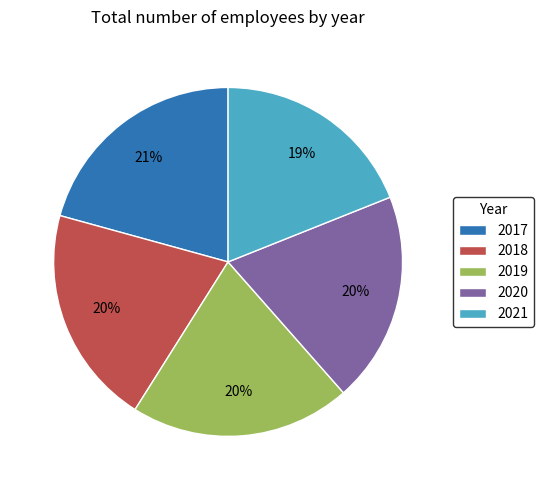

True or false: 2019 accounts for 12% of the total.

False